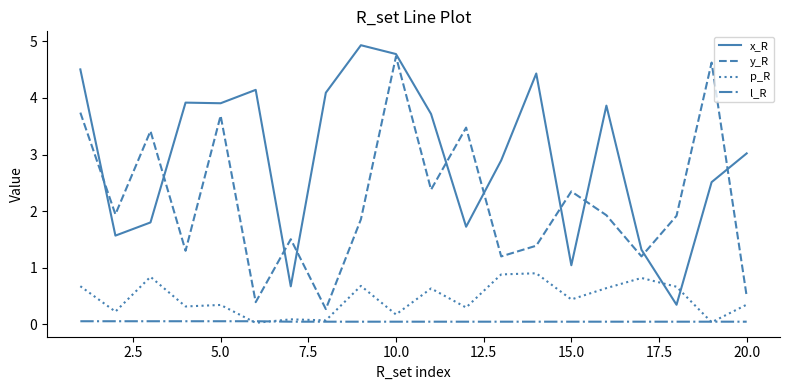

True or false: p_R and x_R intersect in this chart.

True